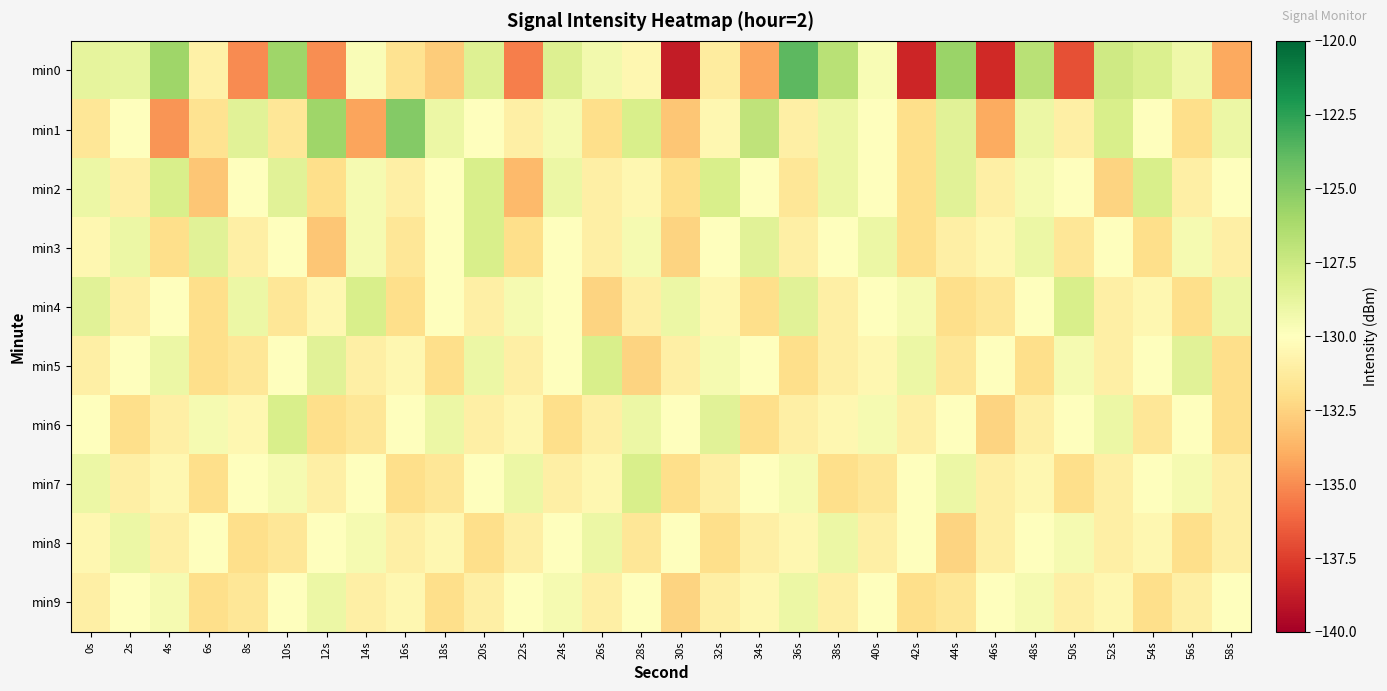

Reading left to right, what are all the values shown in this chart?

min0: 0s=-128.7	2s=-128.8	4s=-125.8	6s=-130.9	8s=-135.1	10s=-125.8	12s=-134.9	14s=-129.7	16s=-131.8	18s=-132.8	20s=-128.3	22s=-135.4	24s=-128.2	26s=-129.3	28s=-130.5	30s=-138.8	32s=-131.2	34s=-134.2	36s=-123.8	38s=-126.8	40s=-129.7	42s=-138.4	44s=-125.7	46s=-138.2	48s=-126.8	50s=-136.9	52s=-127.6	54s=-128.1	56s=-129.2	58s=-134.1
min1: 0s=-131.5	2s=-130.1	4s=-134.7	6s=-131.7	8s=-128.5	10s=-131.5	12s=-125.8	14s=-134.3	16s=-124.9	18s=-129.0	20s=-130.0	22s=-131.0	24s=-129.5	26s=-132.0	28s=-128.0	30s=-133.0	32s=-130.5	34s=-127.0	36s=-131.0	38s=-129.0	40s=-130.0	42s=-132.0	44s=-128.5	46s=-134.0	48s=-129.0	50s=-131.0	52s=-128.0	54s=-130.0	56s=-132.0	58s=-129.0
min2: 0s=-129.0	2s=-131.0	4s=-128.0	6s=-133.0	8s=-130.0	10s=-128.5	12s=-132.0	14s=-129.5	16s=-131.0	18s=-130.0	20s=-128.0	22s=-133.5	24s=-129.0	26s=-131.0	28s=-130.5	30s=-132.0	32s=-128.0	34s=-130.0	36s=-131.5	38s=-129.0	40s=-130.0	42s=-132.0	44s=-128.5	46s=-131.0	48s=-129.5	50s=-130.0	52s=-132.5	54s=-128.0	56s=-131.0	58s=-130.0
min3: 0s=-130.5	2s=-129.0	4s=-132.0	6s=-128.5	8s=-131.0	10s=-130.0	12s=-133.0	14s=-129.5	16s=-131.5	18s=-130.0	20s=-128.0	22s=-132.0	24s=-130.0	26s=-131.0	28s=-129.5	30s=-132.5	32s=-130.0	34s=-128.5	36s=-131.0	38s=-130.0	40s=-129.0	42s=-132.0	44s=-131.0	46s=-130.5	48s=-129.0	50s=-131.5	52s=-130.0	54s=-132.0	56s=-129.5	58s=-131.0
min4: 0s=-128.5	2s=-131.0	4s=-130.0	6s=-132.0	8s=-129.0	10s=-131.5	12s=-130.5	14s=-128.0	16s=-132.0	18s=-130.0	20s=-131.0	22s=-129.5	24s=-130.0	26s=-132.5	28s=-131.0	30s=-129.0	32s=-130.5	34s=-132.0	36s=-128.5	38s=-131.0	40s=-130.0	42s=-129.5	44s=-132.0	46s=-131.5	48s=-130.0	50s=-128.0	52s=-131.0	54s=-130.5	56s=-132.0	58s=-129.0
min5: 0s=-131.0	2s=-130.0	4s=-129.0	6s=-132.0	8s=-131.5	10s=-130.0	12s=-128.5	14s=-131.0	16s=-130.5	18s=-132.0	20s=-129.0	22s=-131.0	24s=-130.0	26s=-128.0	28s=-132.5	30s=-131.0	32s=-129.5	34s=-130.0	36s=-132.0	38s=-131.0	40s=-130.5	42s=-129.0	44s=-131.5	46s=-130.0	48s=-132.0	50s=-129.5	52s=-131.0	54s=-130.0	56s=-128.5	58s=-132.0
min6: 0s=-130.0	2s=-132.0	4s=-131.0	6s=-129.5	8s=-130.5	10s=-128.0	12s=-132.0	14s=-131.5	16s=-130.0	18s=-129.0	20s=-131.0	22s=-130.5	24s=-132.0	26s=-131.0	28s=-129.0	30s=-130.0	32s=-128.5	34s=-132.0	36s=-131.0	38s=-130.5	40s=-129.5	42s=-131.0	44s=-130.0	46s=-132.5	48s=-131.0	50s=-130.0	52s=-129.0	54s=-131.5	56s=-130.0	58s=-132.0
min7: 0s=-129.0	2s=-131.0	4s=-130.5	6s=-132.0	8s=-130.0	10s=-129.5	12s=-131.0	14s=-130.0	16s=-132.0	18s=-131.5	20s=-130.0	22s=-129.0	24s=-131.0	26s=-130.5	28s=-128.0	30s=-132.0	32s=-131.0	34s=-130.0	36s=-129.5	38s=-132.0	40s=-131.5	42s=-130.0	44s=-129.0	46s=-131.0	48s=-130.5	50s=-132.0	52s=-131.0	54s=-130.0	56s=-129.5	58s=-131.0
min8: 0s=-130.5	2s=-129.0	4s=-131.0	6s=-130.0	8s=-132.0	10s=-131.5	12s=-130.0	14s=-129.5	16s=-131.0	18s=-130.5	20s=-132.0	22s=-131.0	24s=-130.0	26s=-129.0	28s=-131.5	30s=-130.0	32s=-132.0	34s=-131.0	36s=-130.5	38s=-129.0	40s=-131.0	42s=-130.0	44s=-132.5	46s=-131.0	48s=-130.0	50s=-129.5	52s=-131.0	54s=-130.5	56s=-132.0	58s=-131.0
min9: 0s=-131.0	2s=-130.0	4s=-129.5	6s=-132.0	8s=-131.5	10s=-130.0	12s=-129.0	14s=-131.0	16s=-130.5	18s=-132.0	20s=-131.0	22s=-130.0	24s=-129.5	26s=-131.0	28s=-130.0	30s=-132.5	32s=-131.0	34s=-130.5	36s=-129.0	38s=-131.0	40s=-130.0	42s=-132.0	44s=-131.5	46s=-130.0	48s=-129.5	50s=-131.0	52s=-130.5	54s=-132.0	56s=-131.0	58s=-130.0